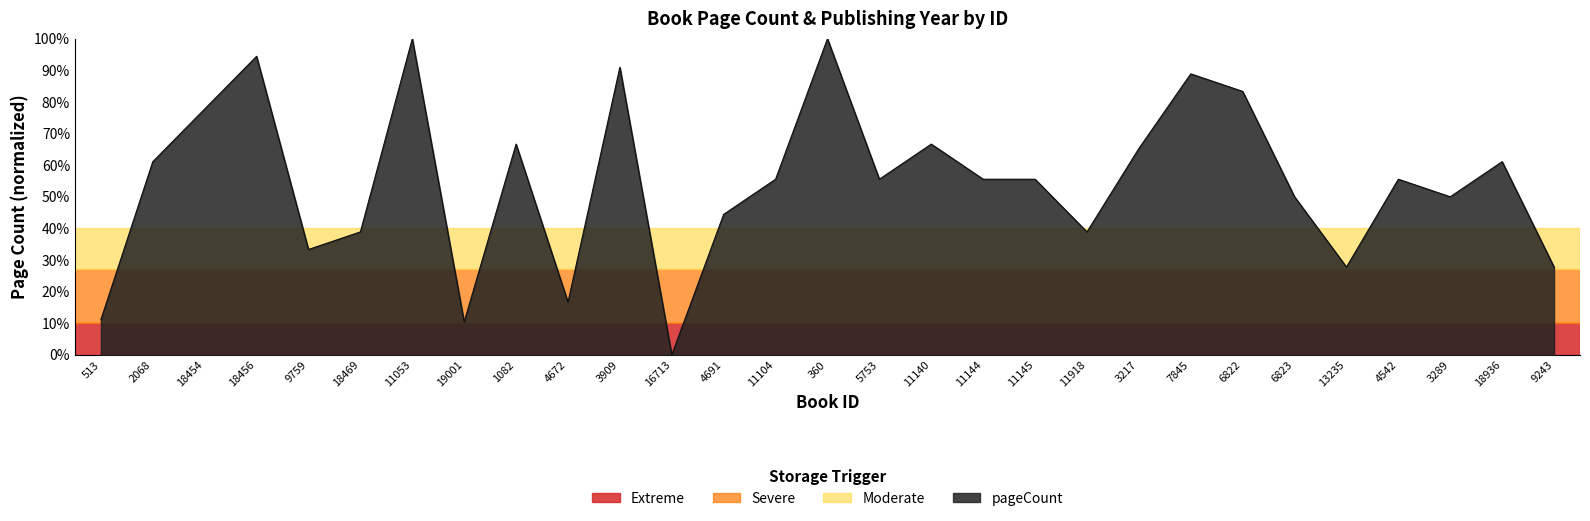

Which category has the lowest value across all series?

16713